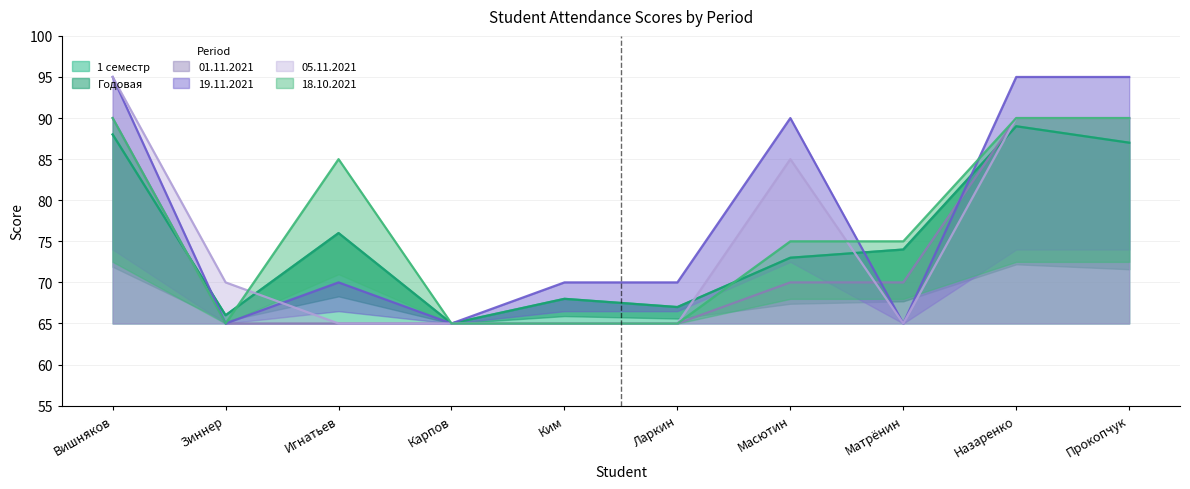

True or false: 1 семестр has a value of 39 at Зиннер.

False